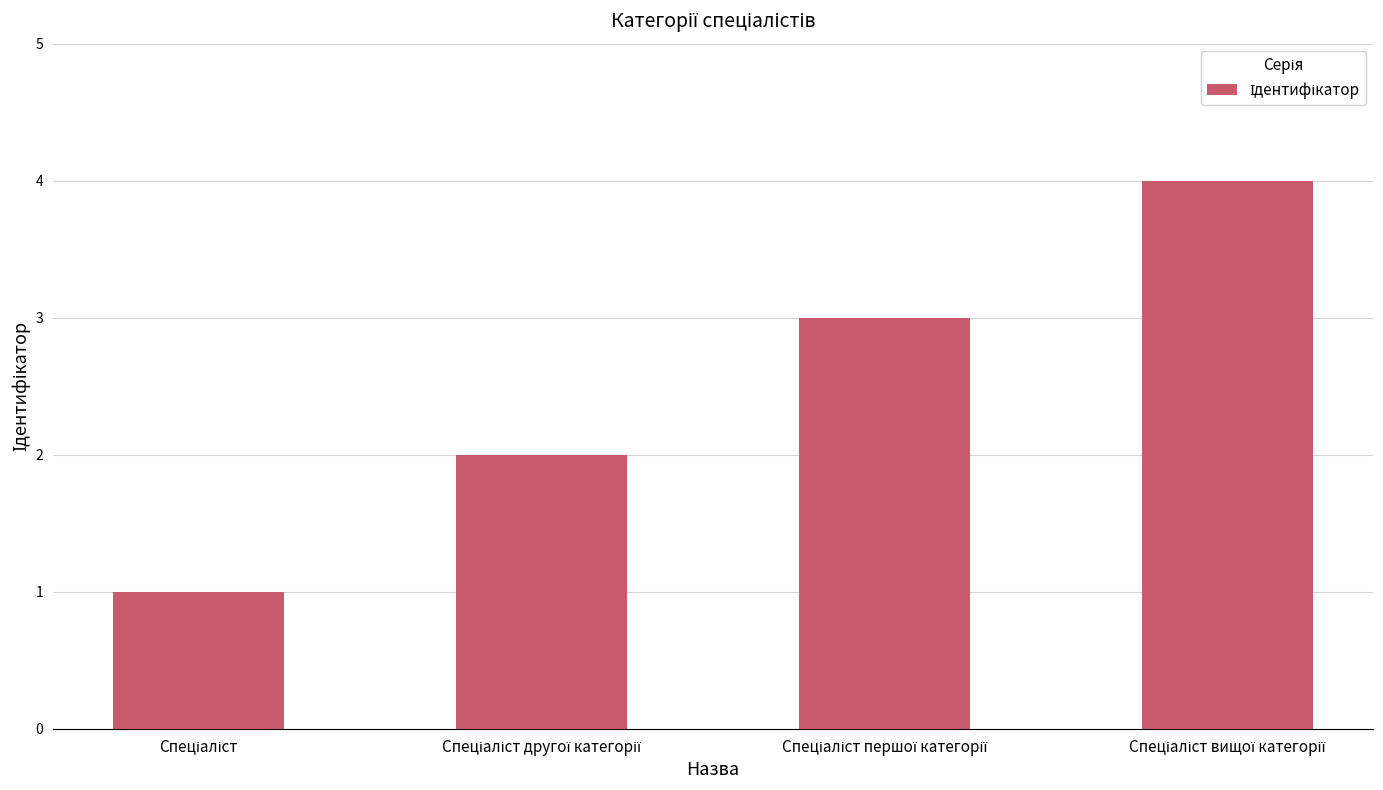

What is the sum of all values?

10